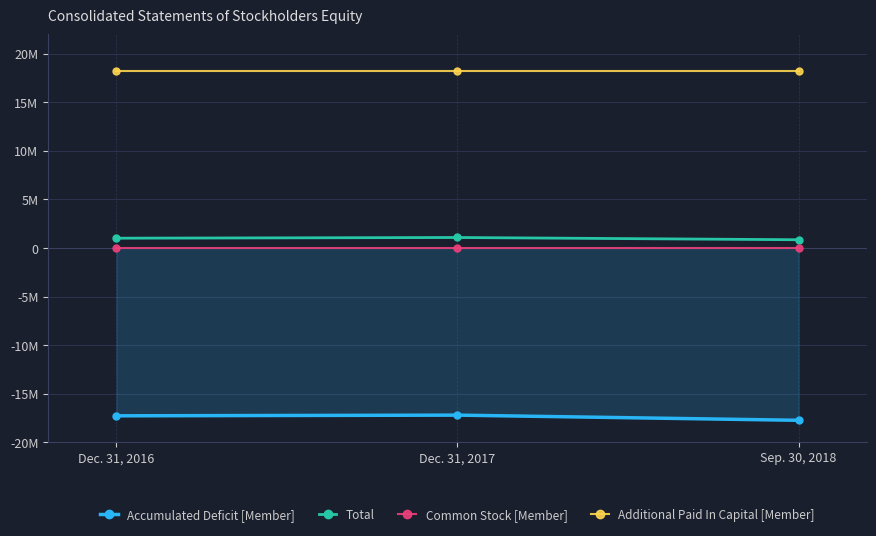

What is the difference between the highest and lowest values at Sep. 30, 2018?

36003707